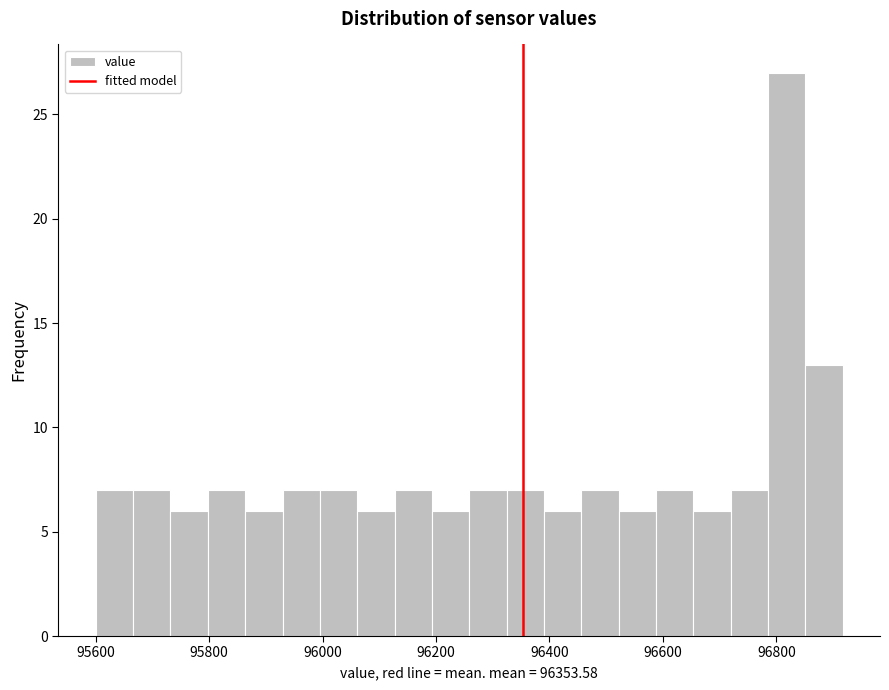

Around what value on the x-axis is the tallest bar? Give the approximate position of its centre, as read against the axis.

96820